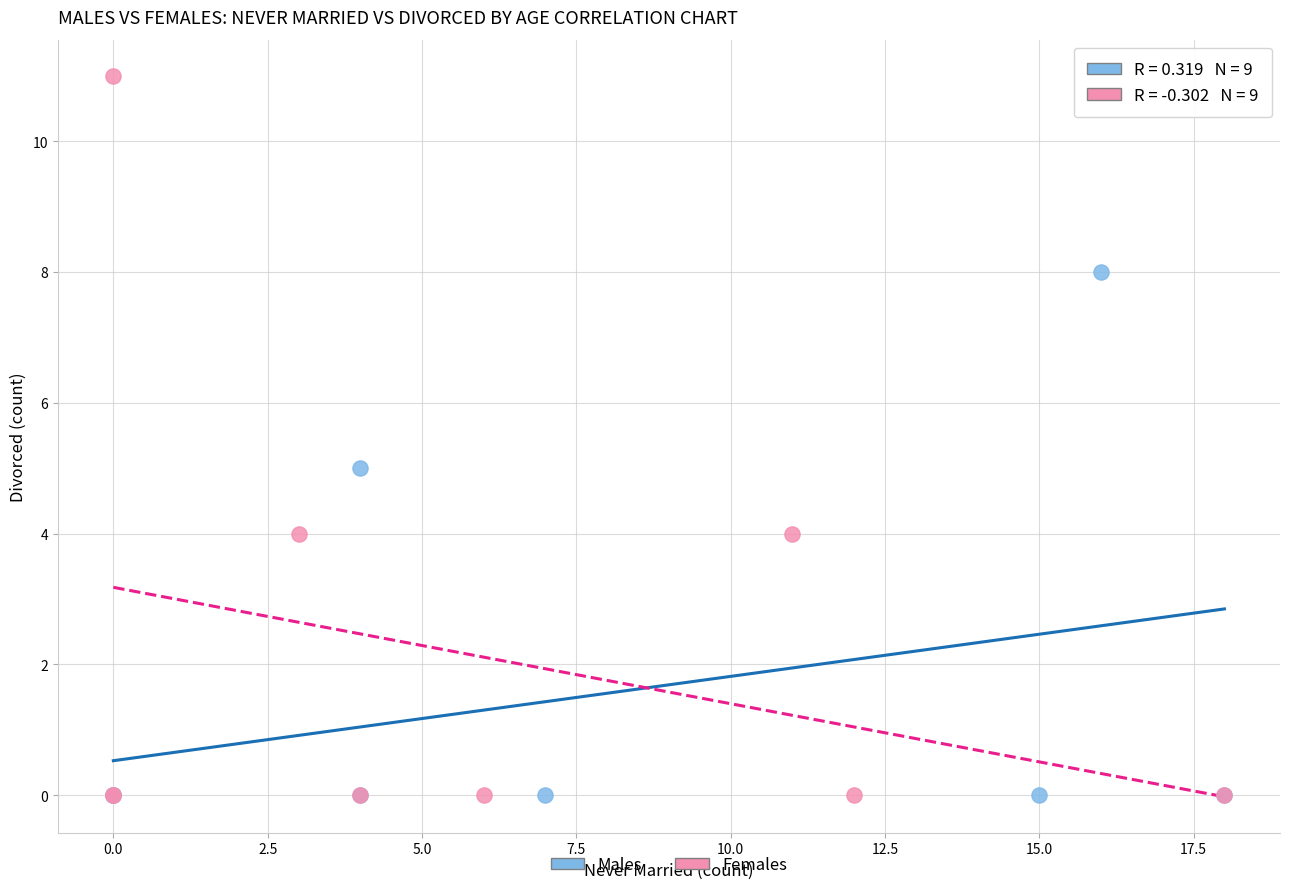

Which series has the widest spread of Y values?

Females